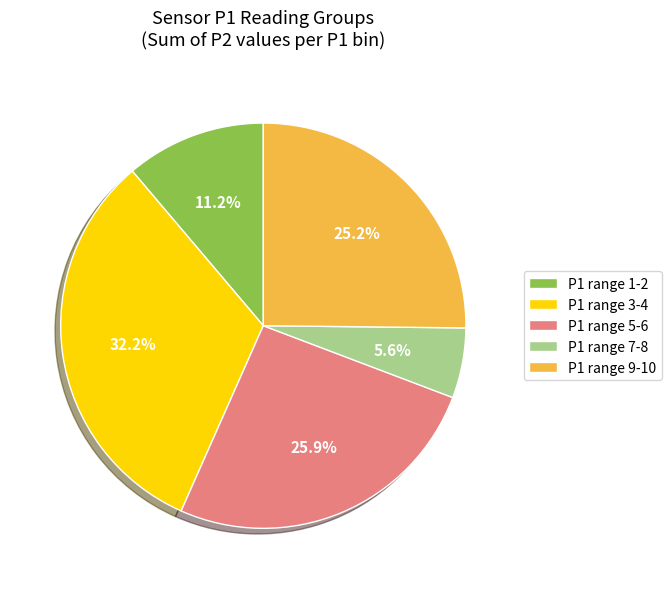

To the nearest percent, what is the average slice percentage?

20%